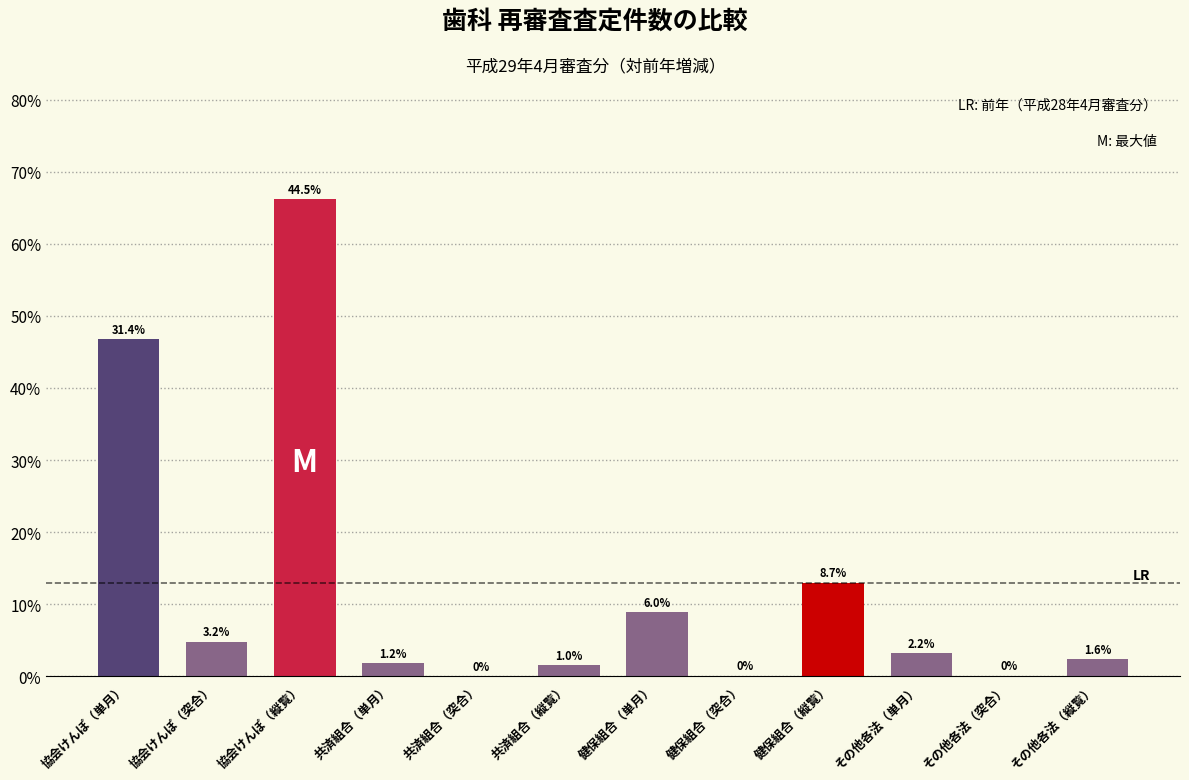

Are the bars horizontal?

No